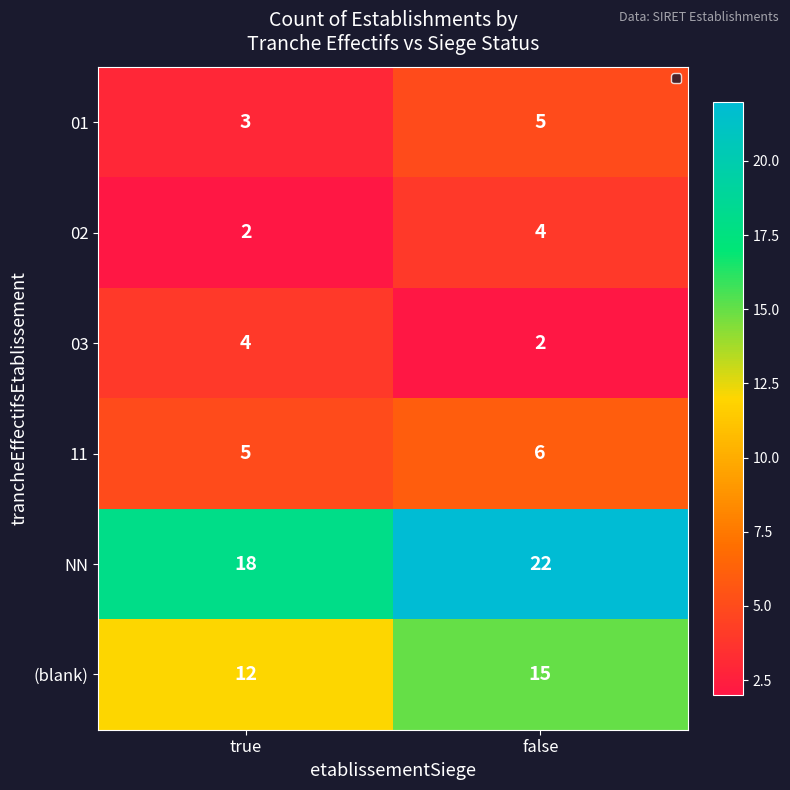

At which label is (blank) closest to 13?

true